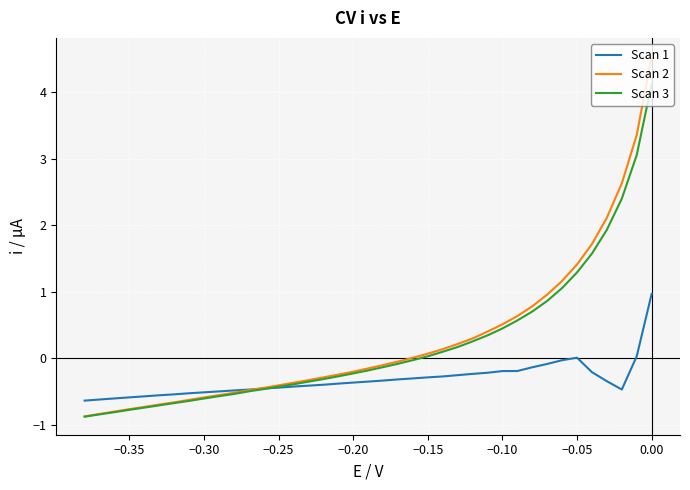

Which series has the largest range (max minus min)?

Scan 2